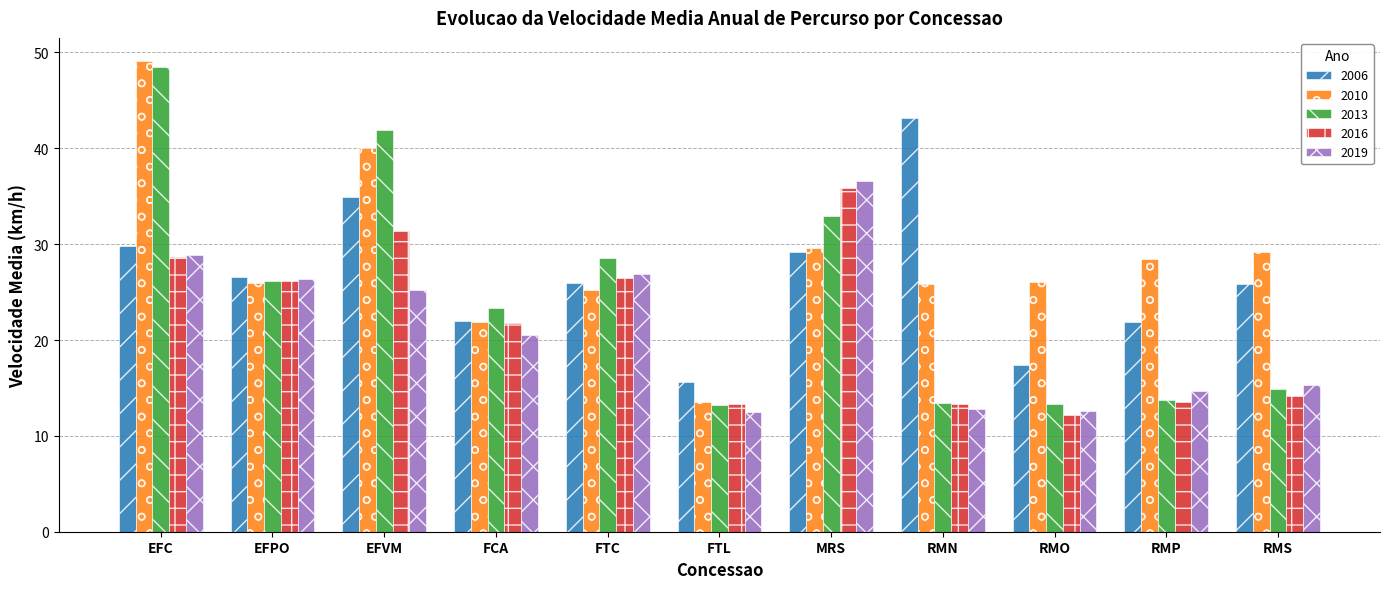

How many data points does each series have?

11